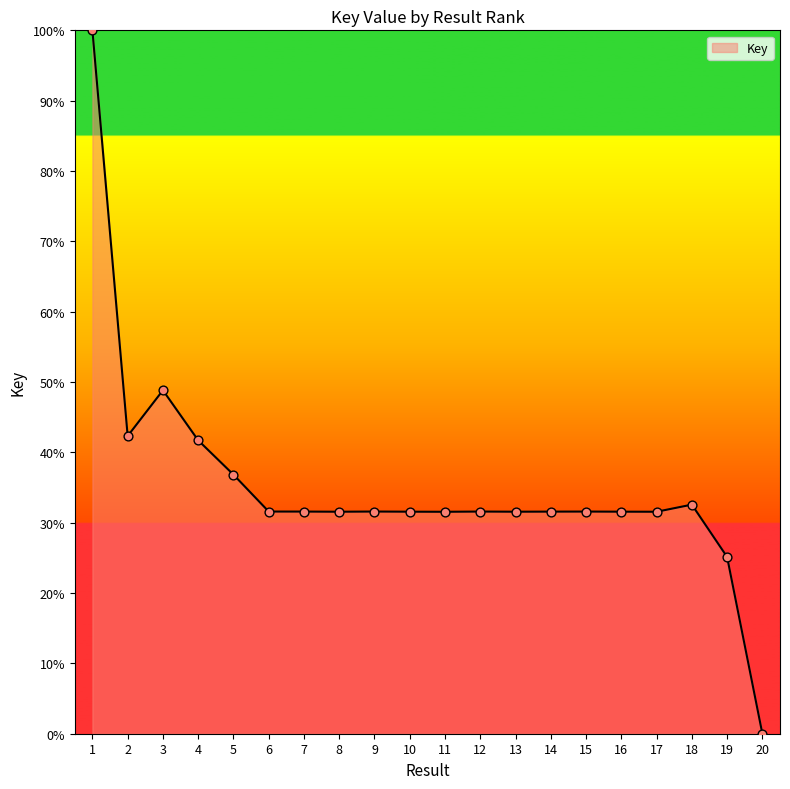

Which has a higher value, 18 or 19?

18